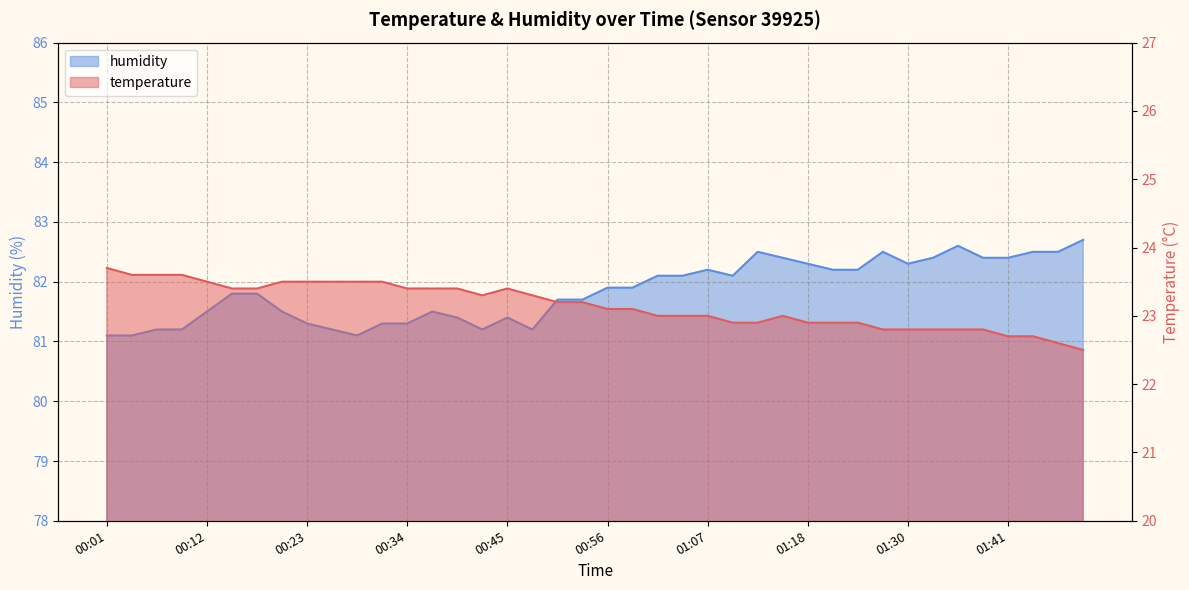

How many data points in temperature are less than 23?

14